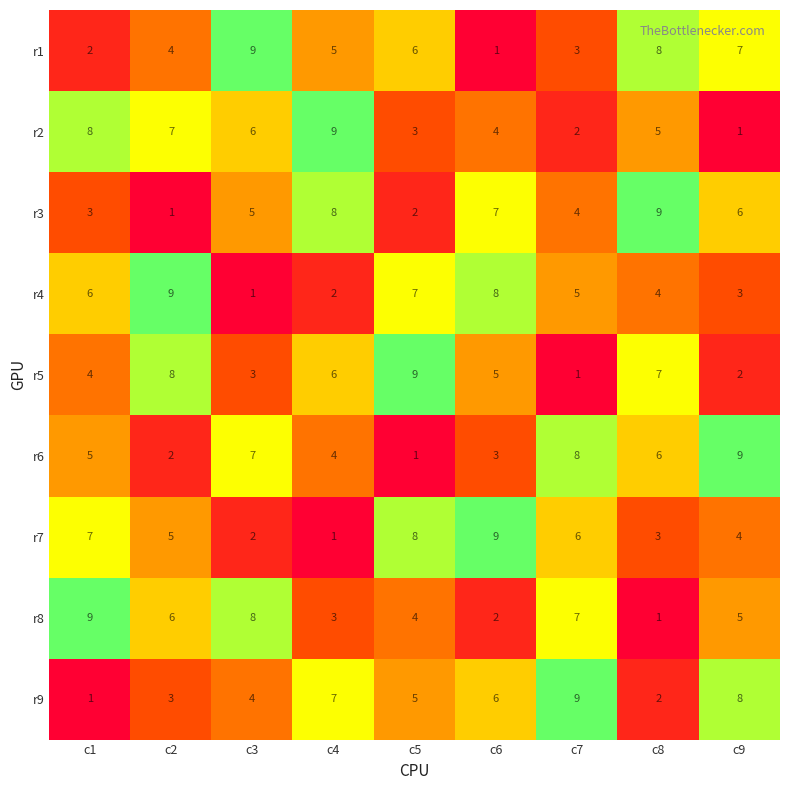

Which category has the highest value in the r1 series?

c3